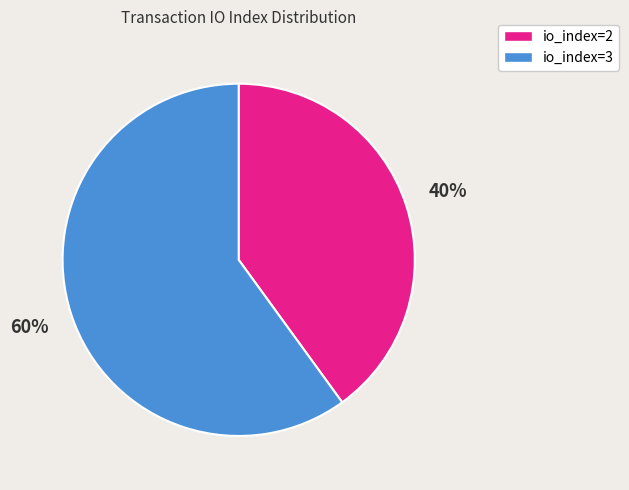

Count the number of slices in the pie.

2